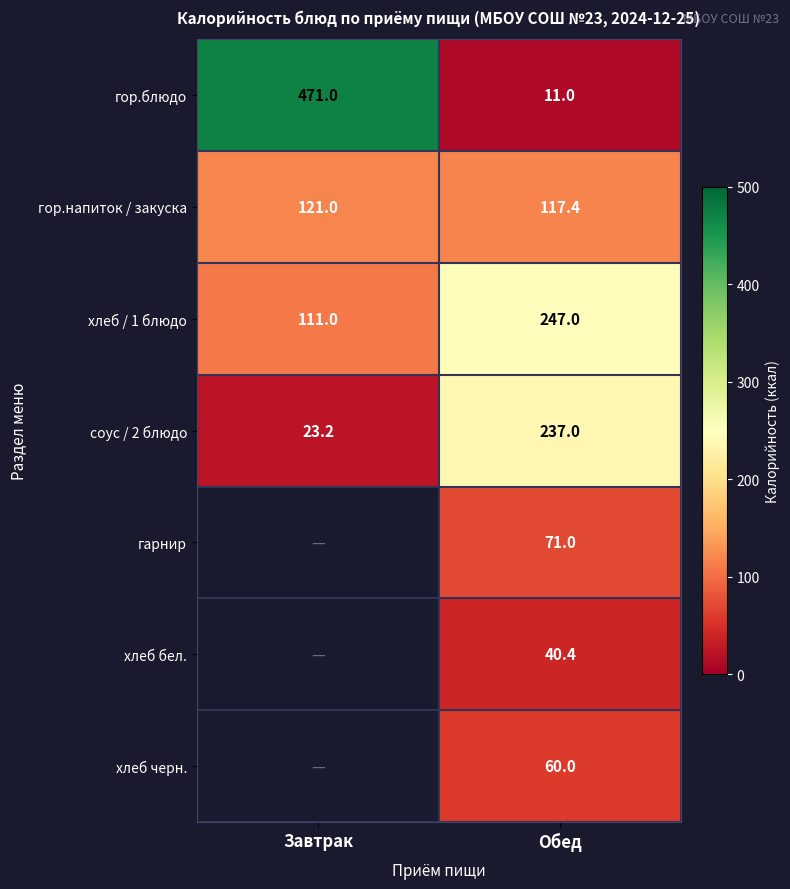

What is the lowest value of the гор.напиток / закуска series?

117.4